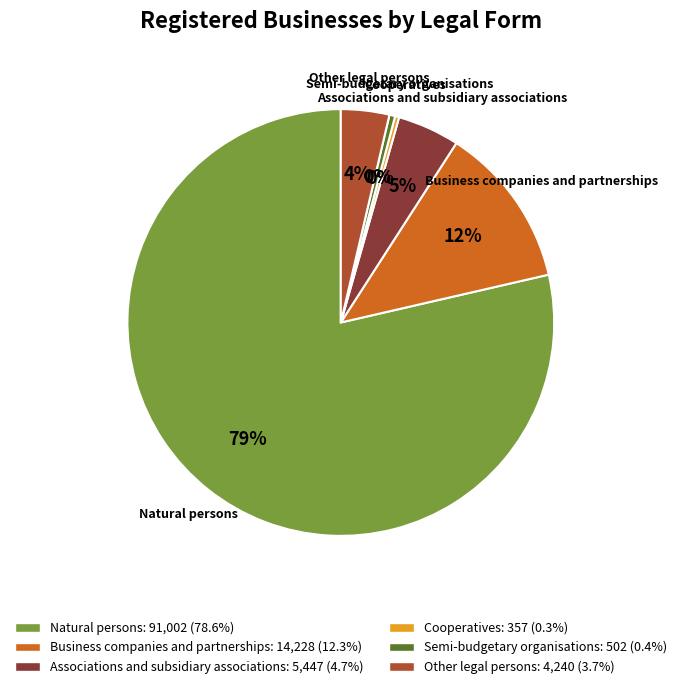

To the nearest percent, what percentage of the pie is Associations and subsidiary associations?

5%